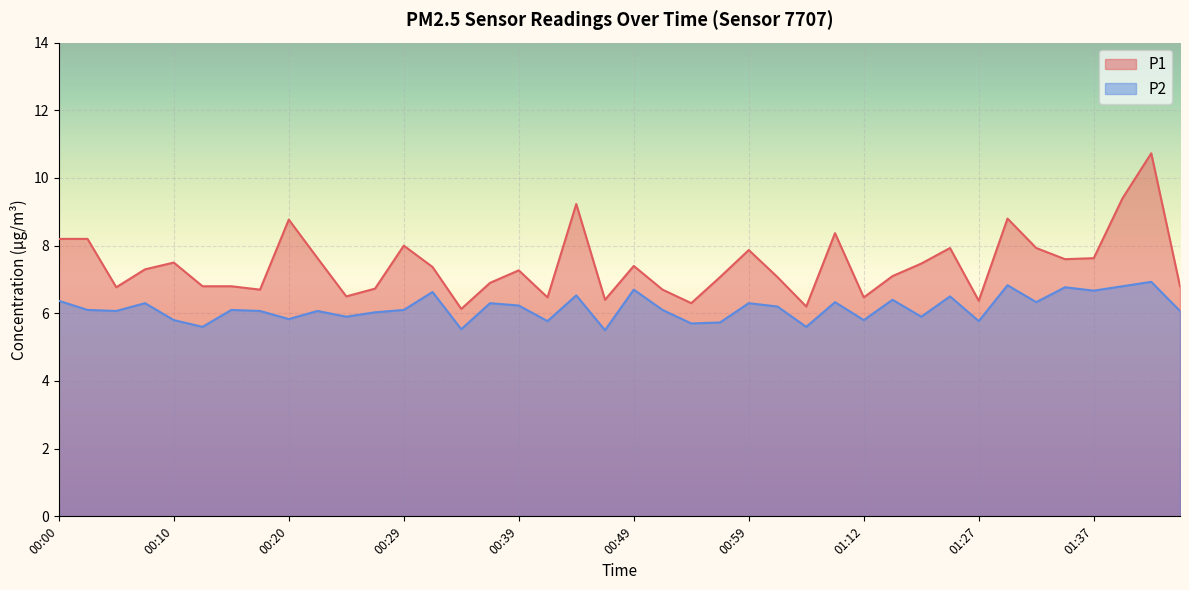

How many interior local valleys does the P2 series have?

14